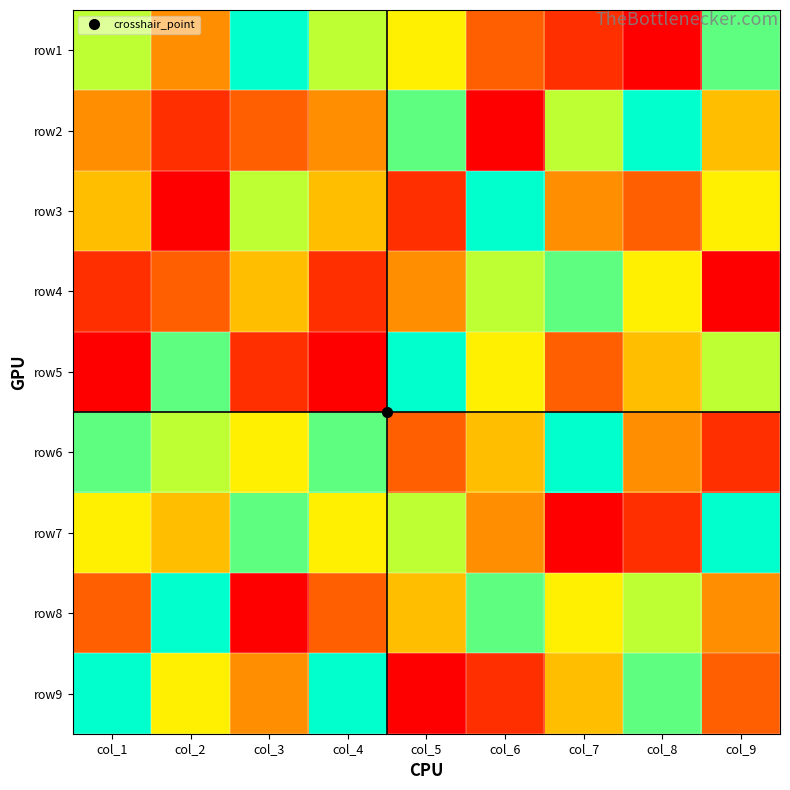

Between col_9 and col_7, which is larger?

col_9